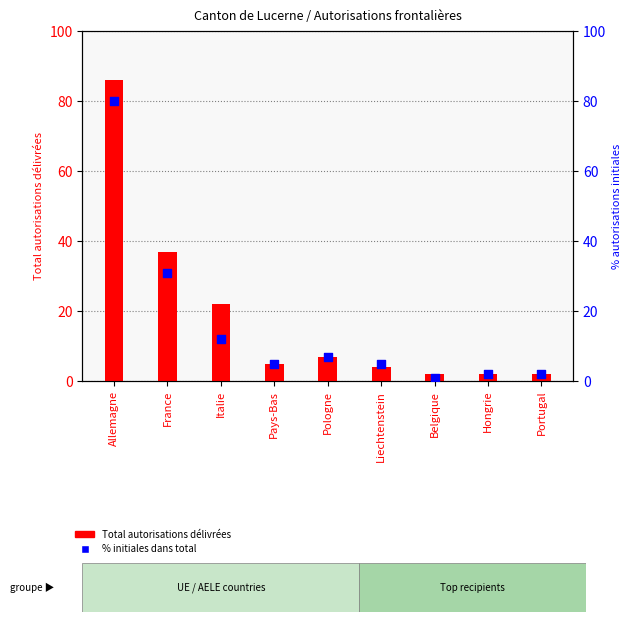

What is the total value across all series at Liechtenstein?

9